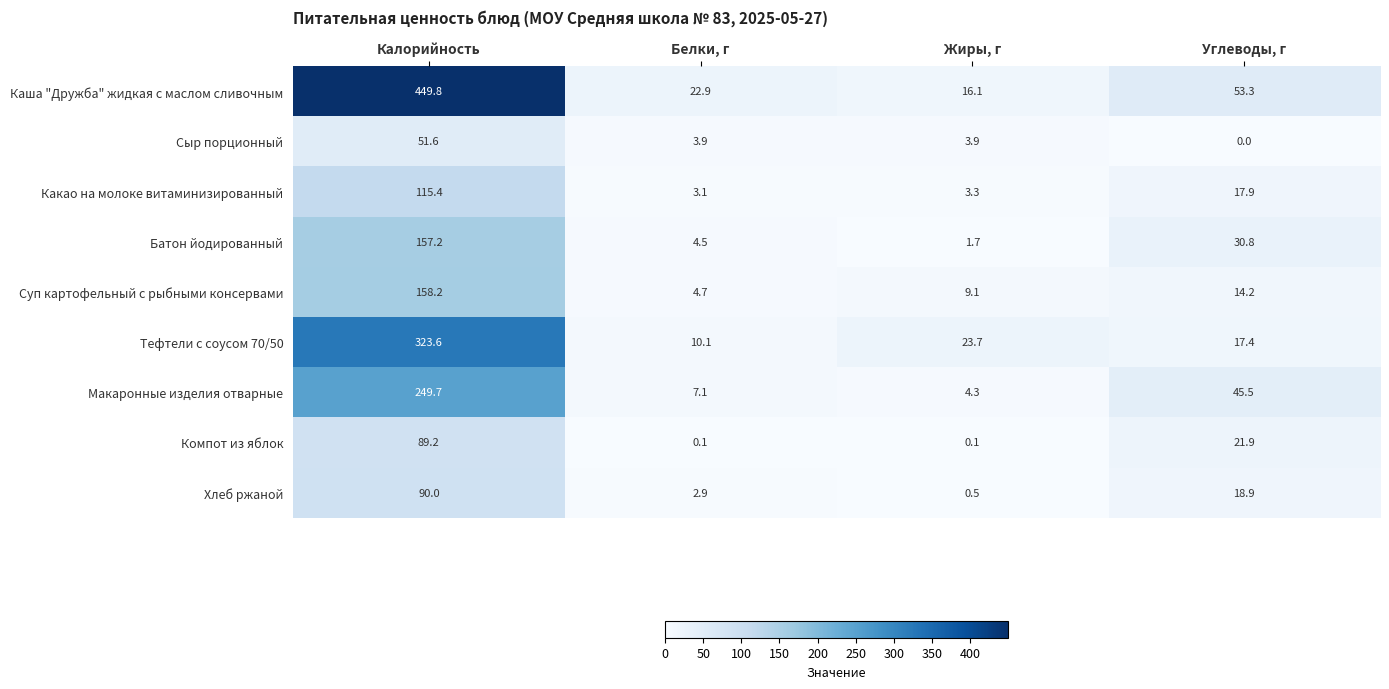

What is the greatest value displayed?

449.8